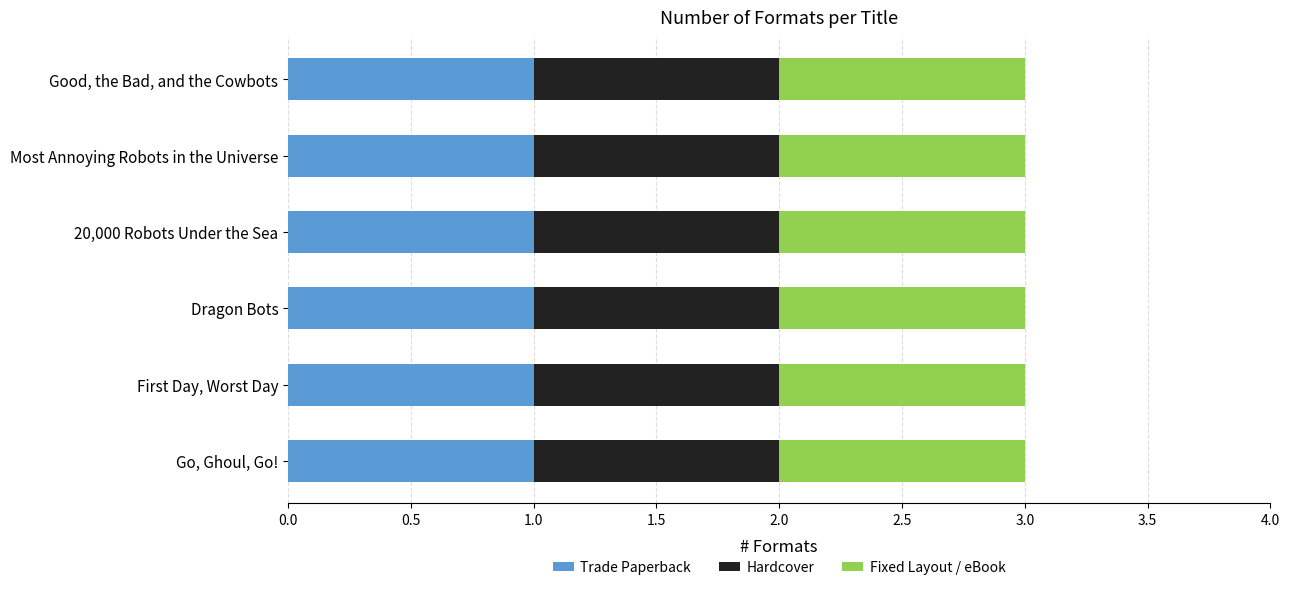

The value of eBook / Fixed Layout eBook at 20,000 Robots Under the Sea is 1. True or false?

False